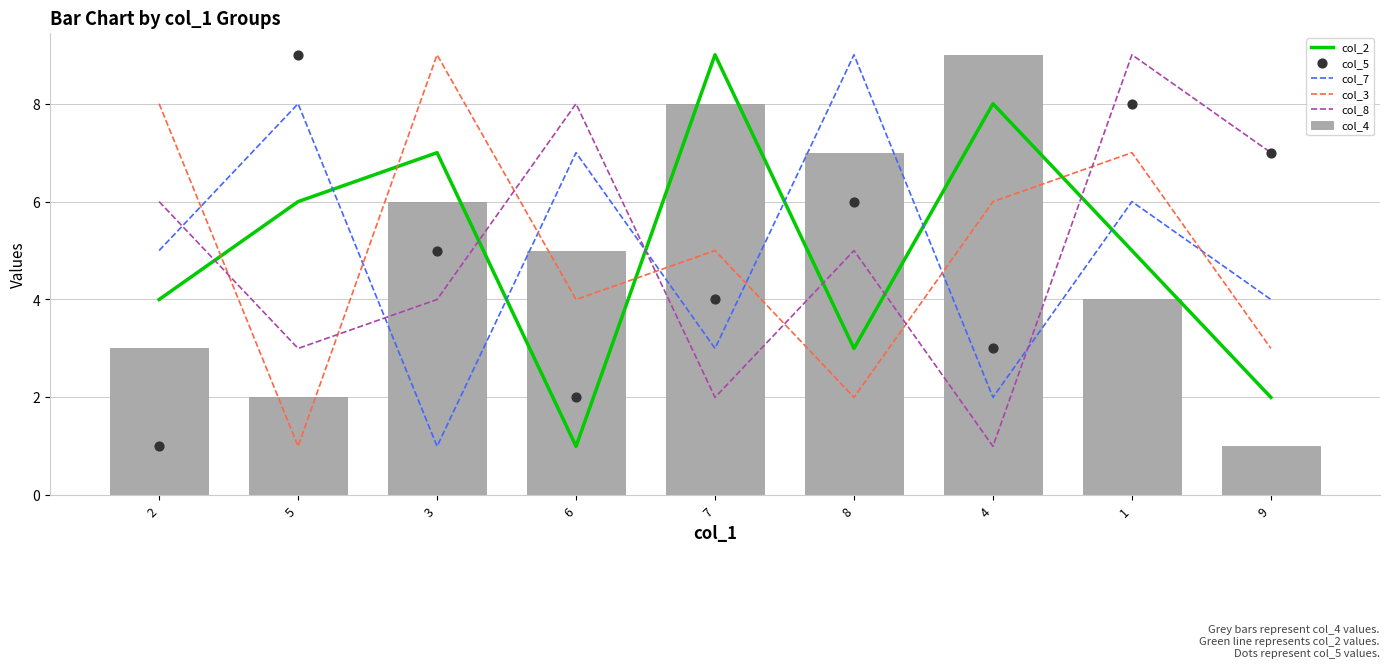

What are all the series names shown in the legend?

col_2, col_7, col_3, col_8, col_4, col_5